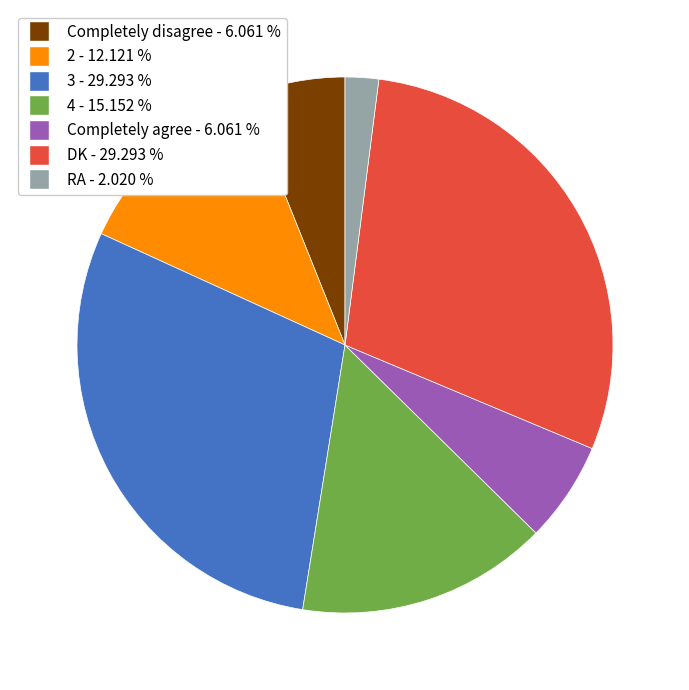

Is the sum of 2 and 3 greater than half?

No